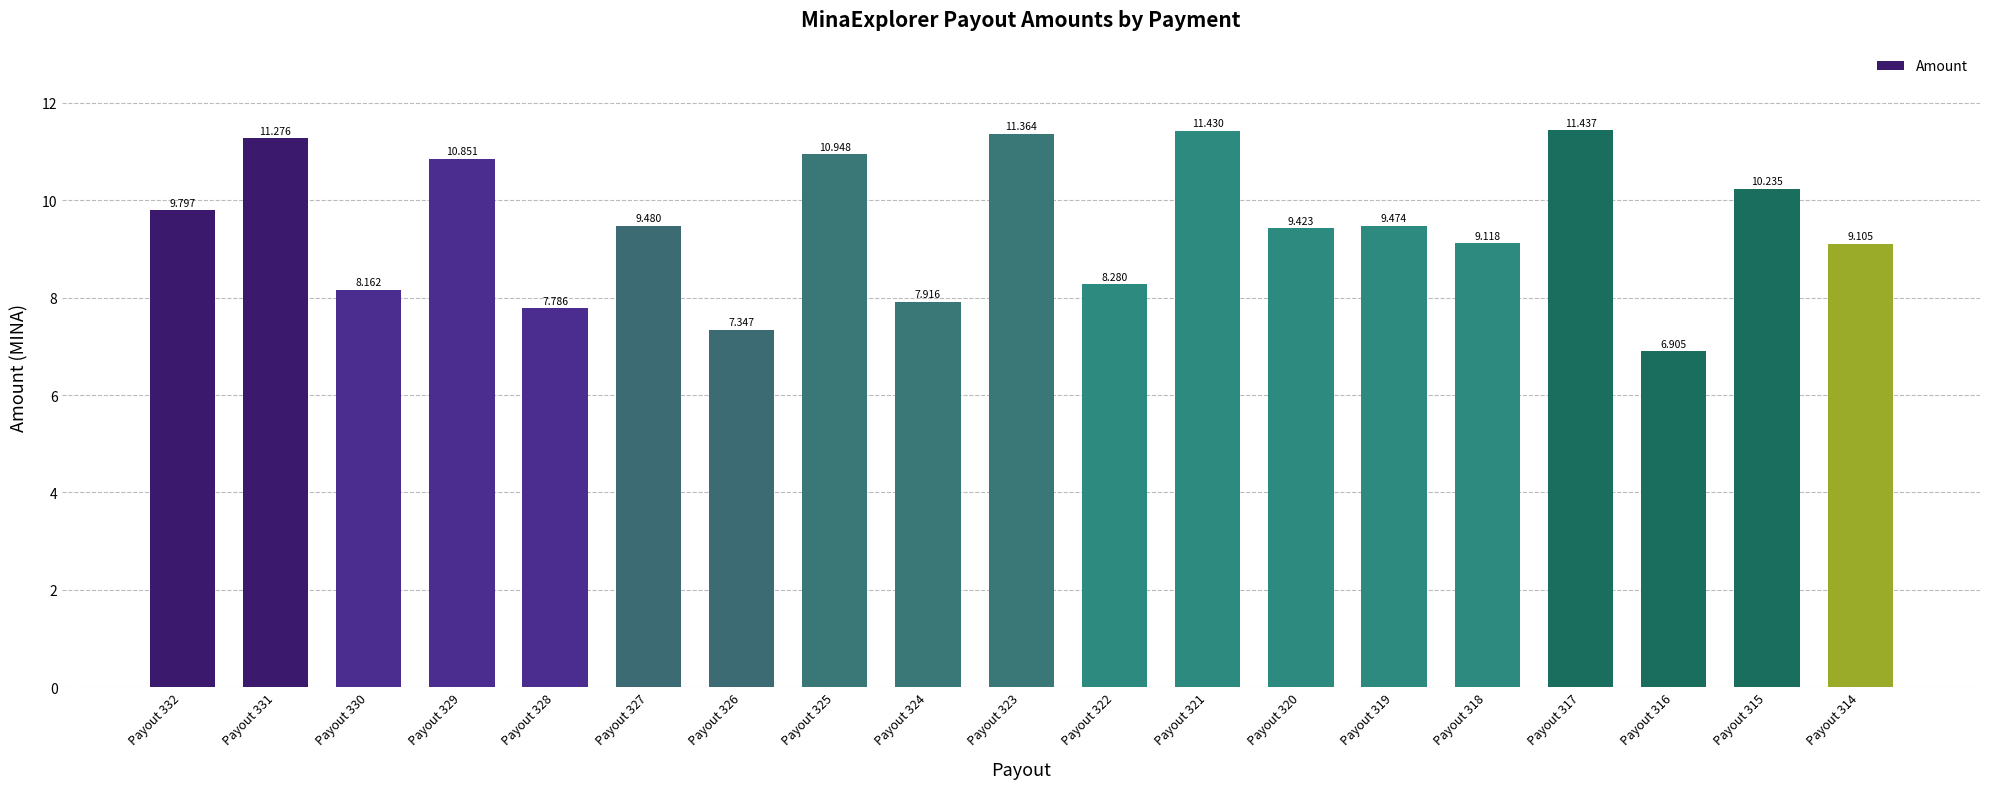

How many bars are there in total?

19